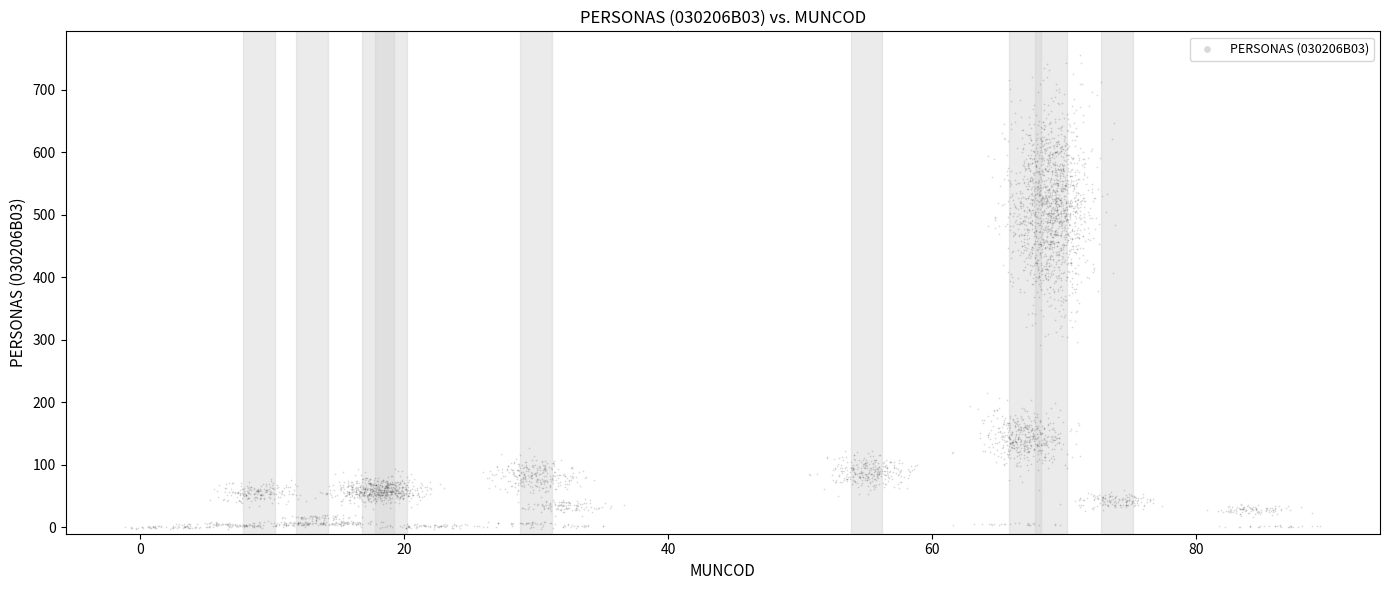

What is the range of X values (max minus min)?

90.5